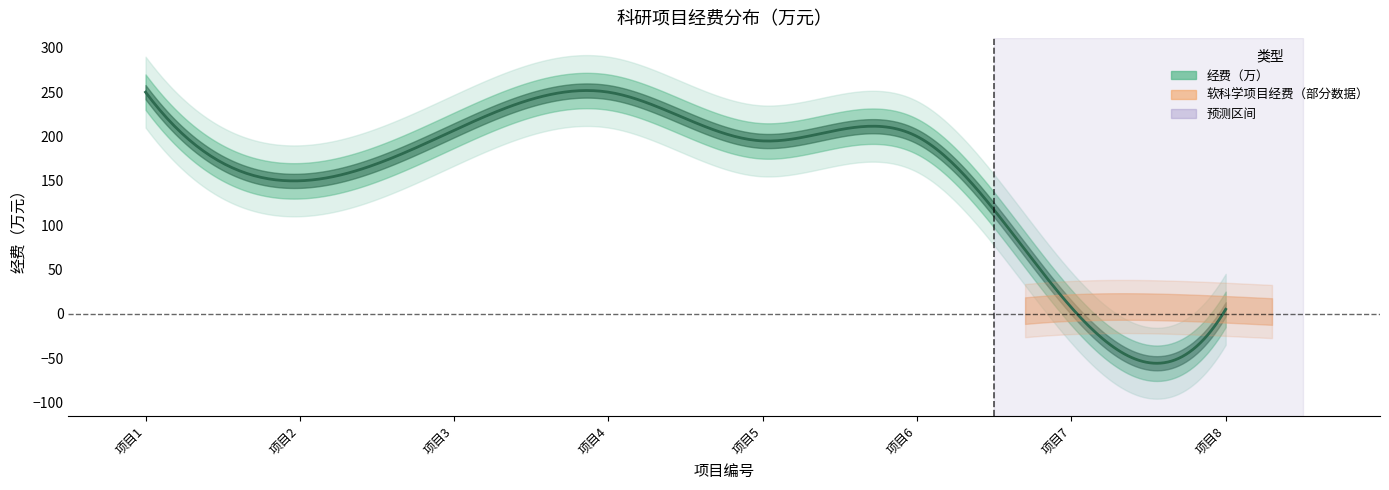

True or false: the data shows 10 at 2020-11-27.

False